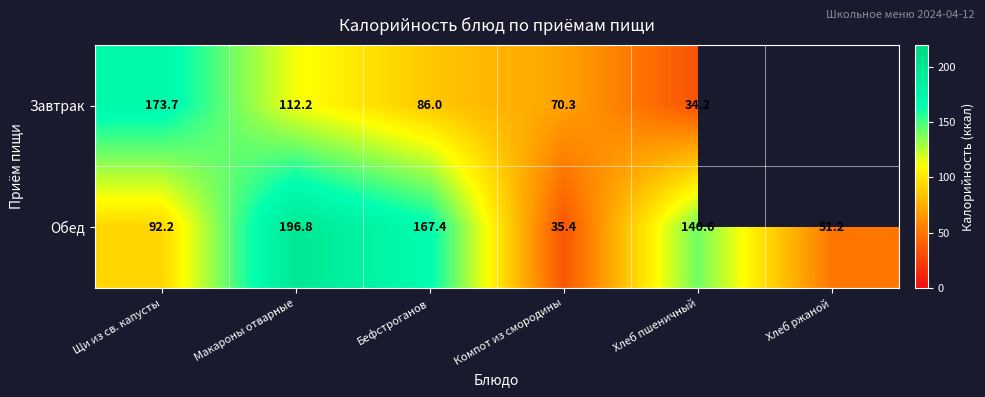

What is the minimum value for Обед?

35.4